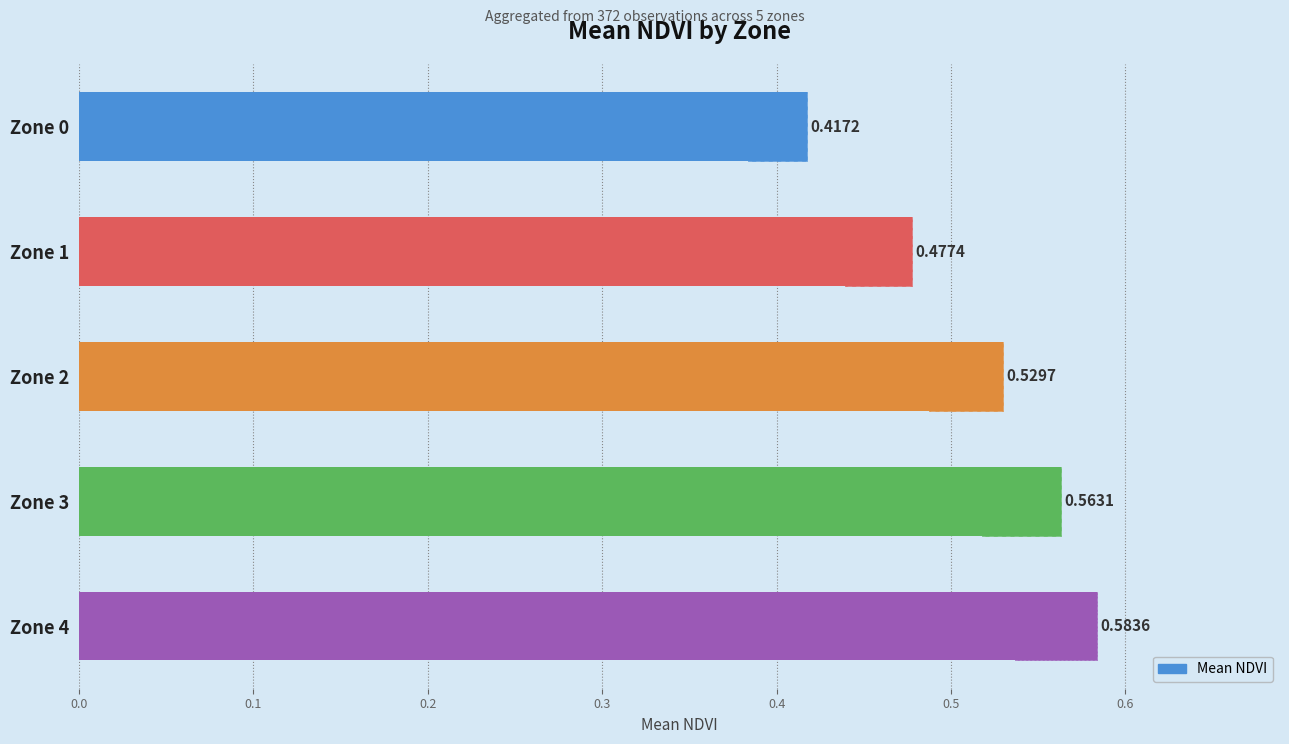

What is the change in value from Zone 0 to Zone 2?

+0.1